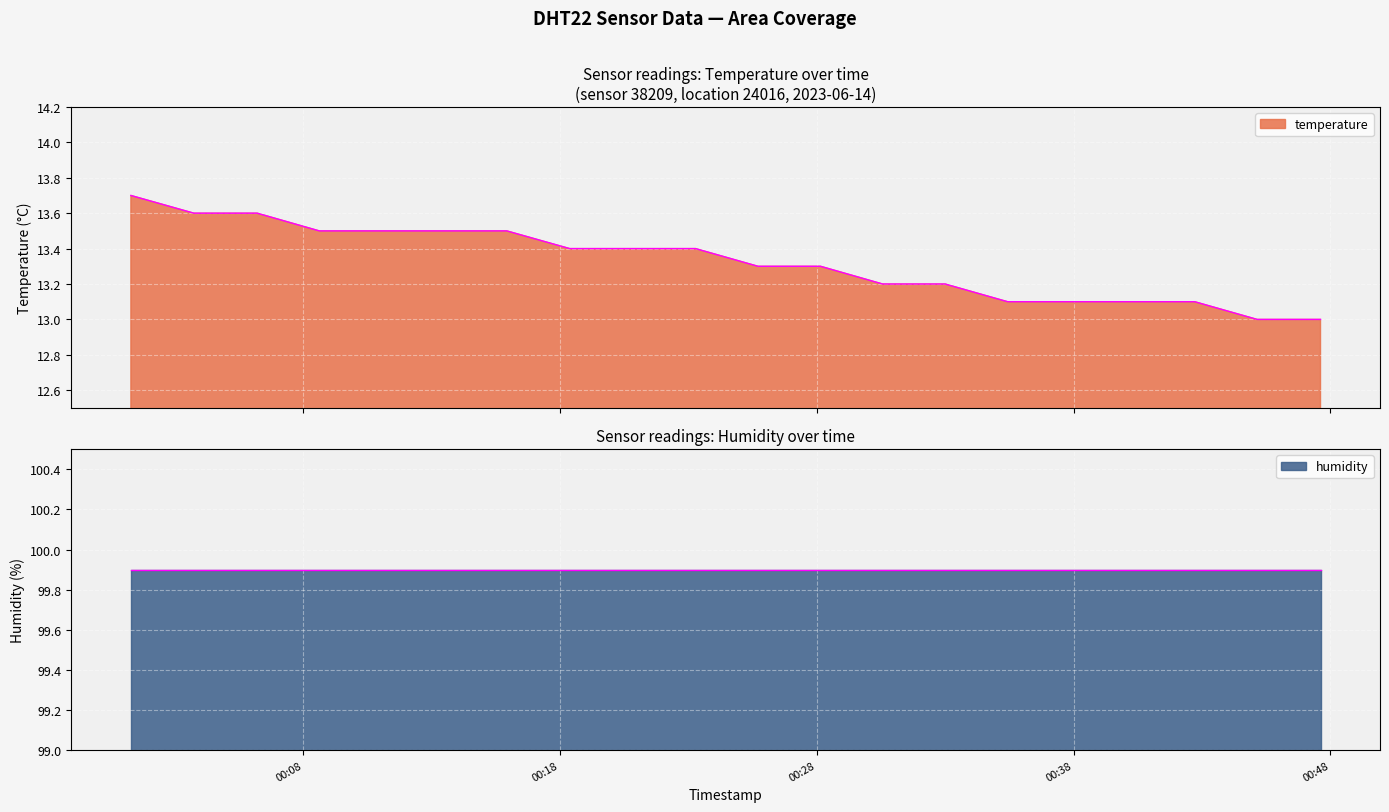

What is the sum of all values?

266.5